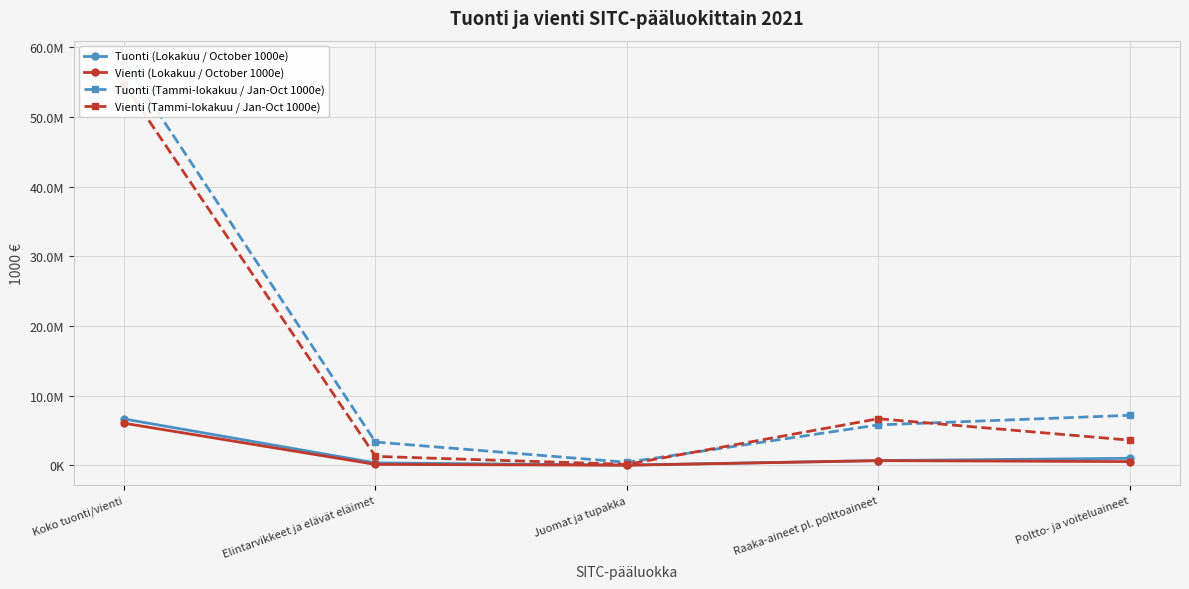

How many series are shown in this chart?

4